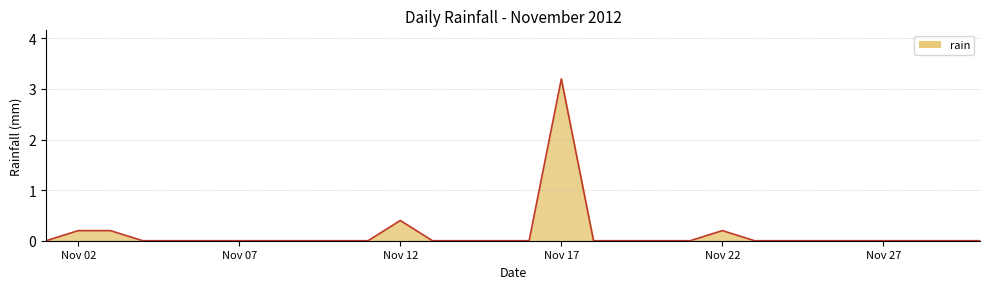

What is the difference between the maximum and minimum values?

3.2